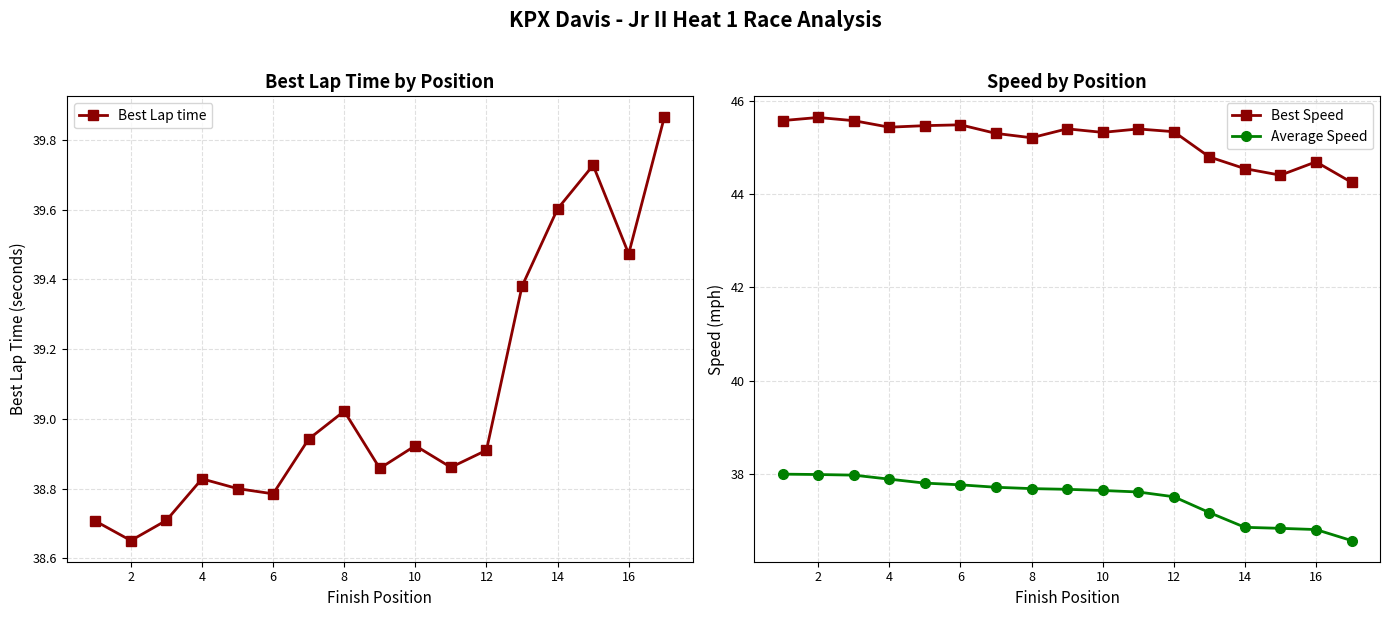

True or false: Average Speed and Best Speed intersect in this chart.

False